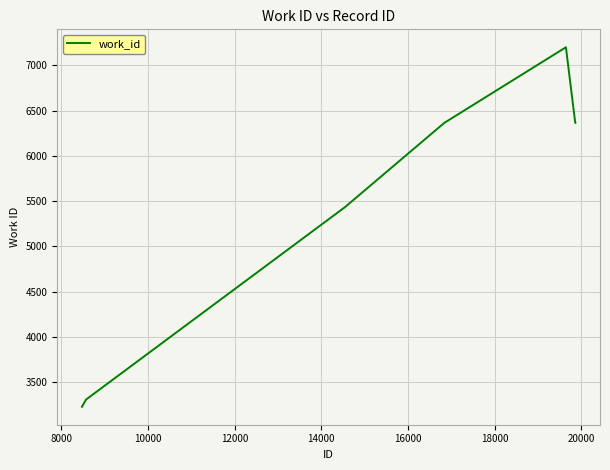

What is the difference between the maximum and minimum values?

3972